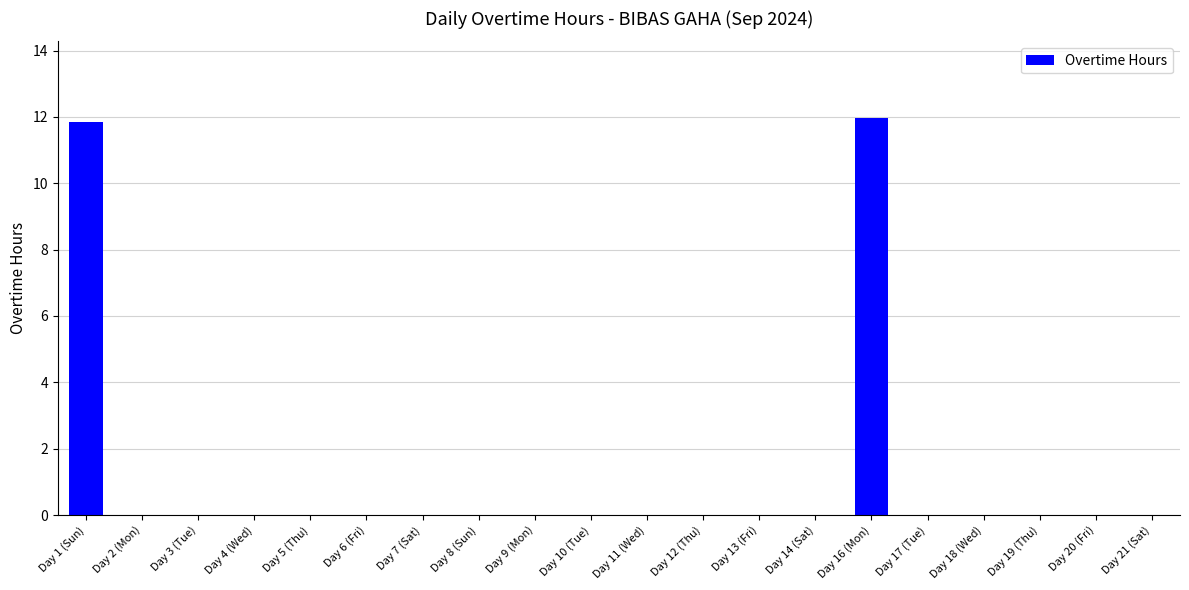

Which label corresponds to the largest value in the chart?

Day 16 (Mon)